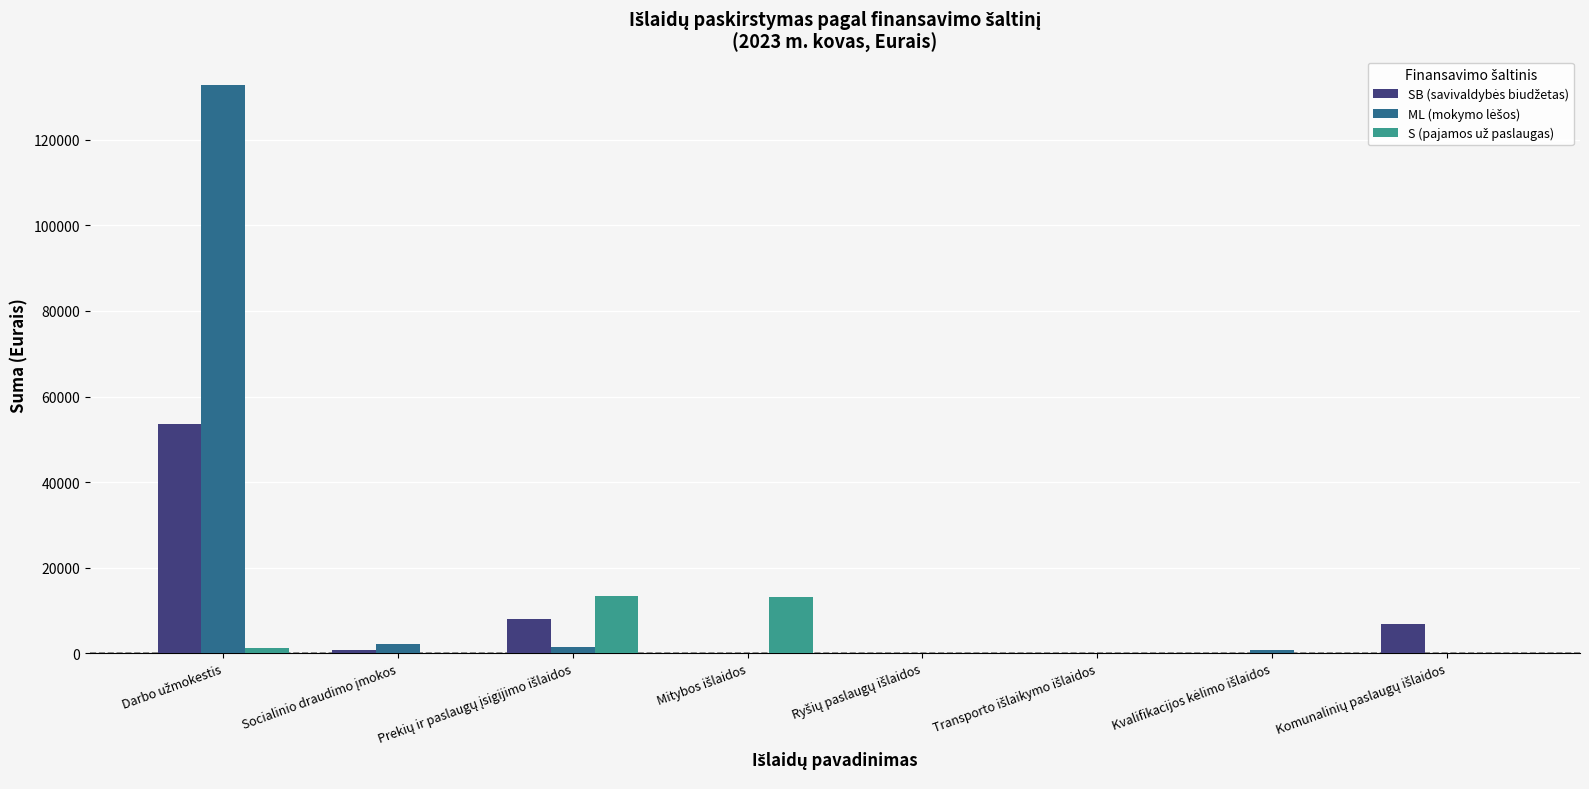

What is the maximum value shown in the chart?

132863.6